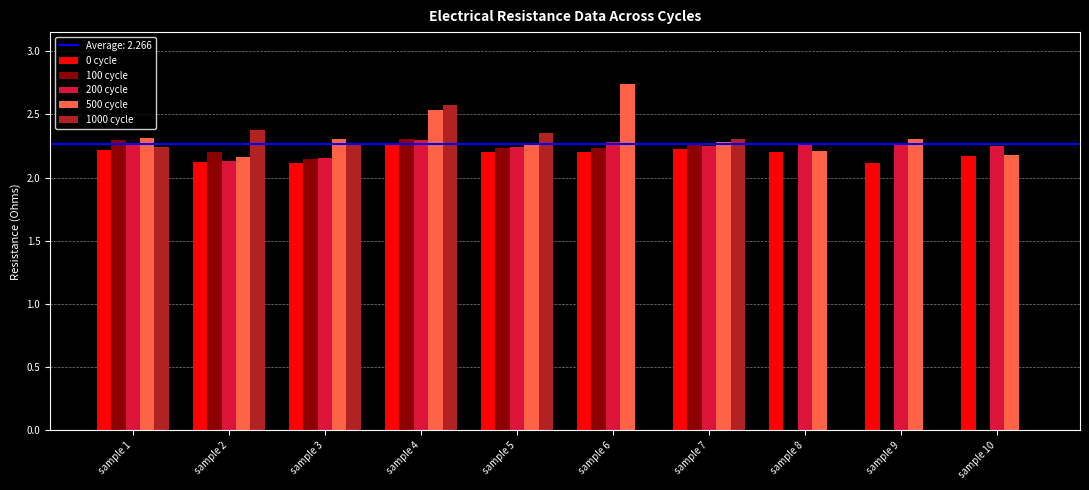

What is the sum of all 200 cycle values?

22.4